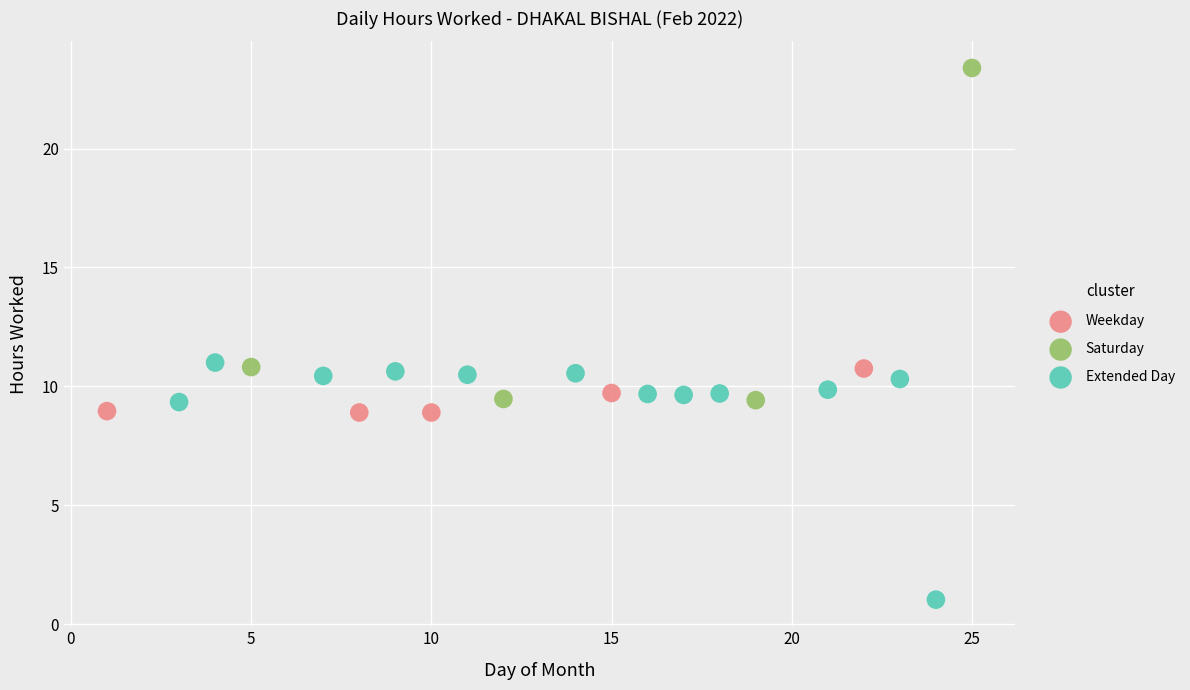

Which series reaches the minimum Y coordinate?

Extended Day